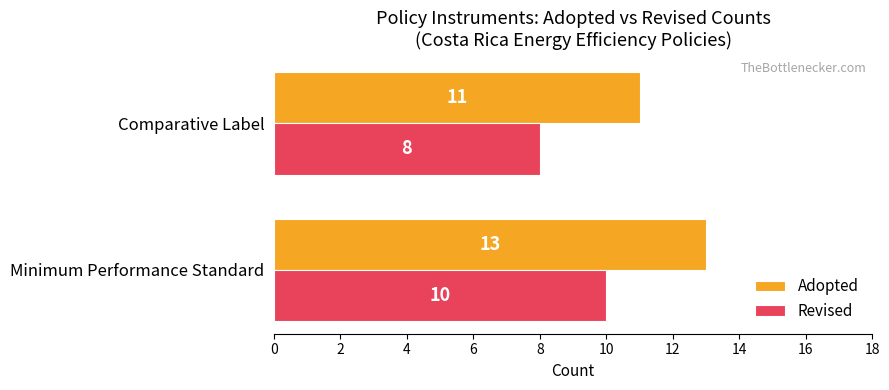

At which category is the sum across all series the highest?

Minimum Performance Standard